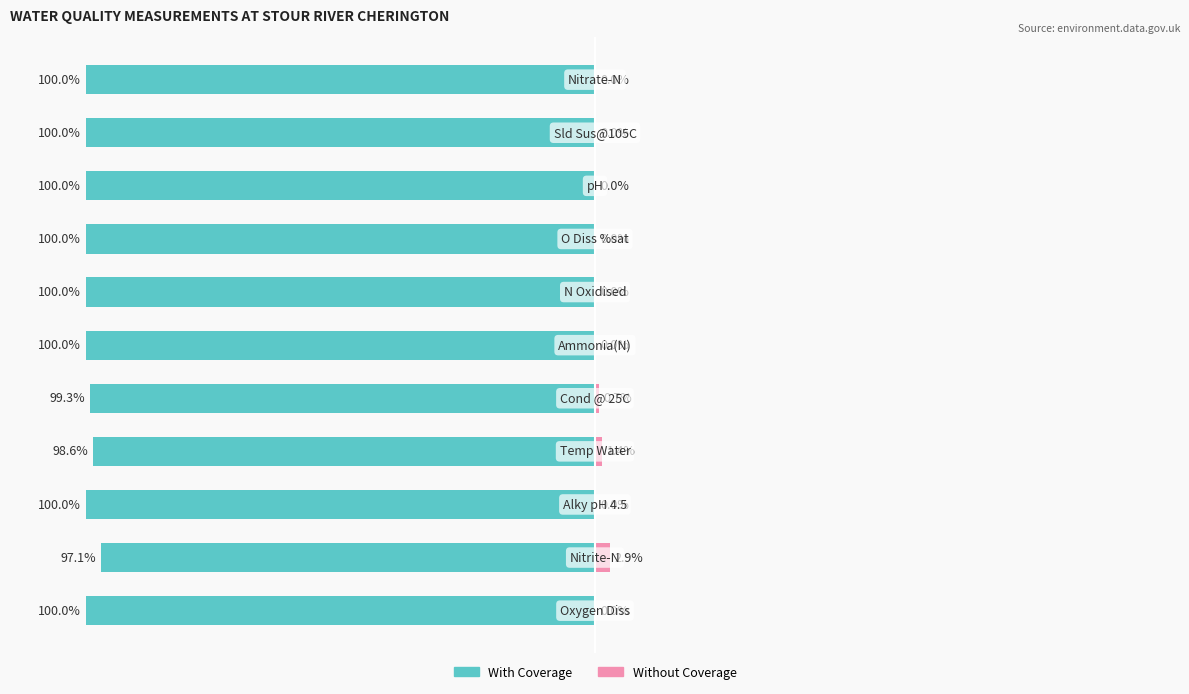

What are all the series names shown in the legend?

With Coverage, Without Coverage